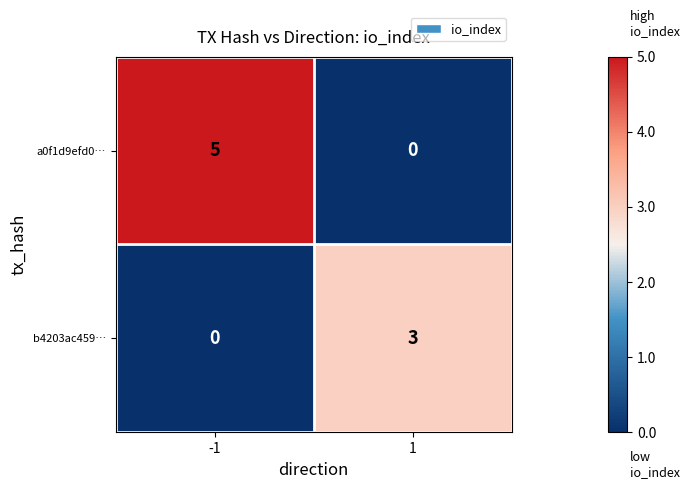

Is the value of a0f1d9efd0… at -1 greater than the value of b4203ac459… at 1?

Yes